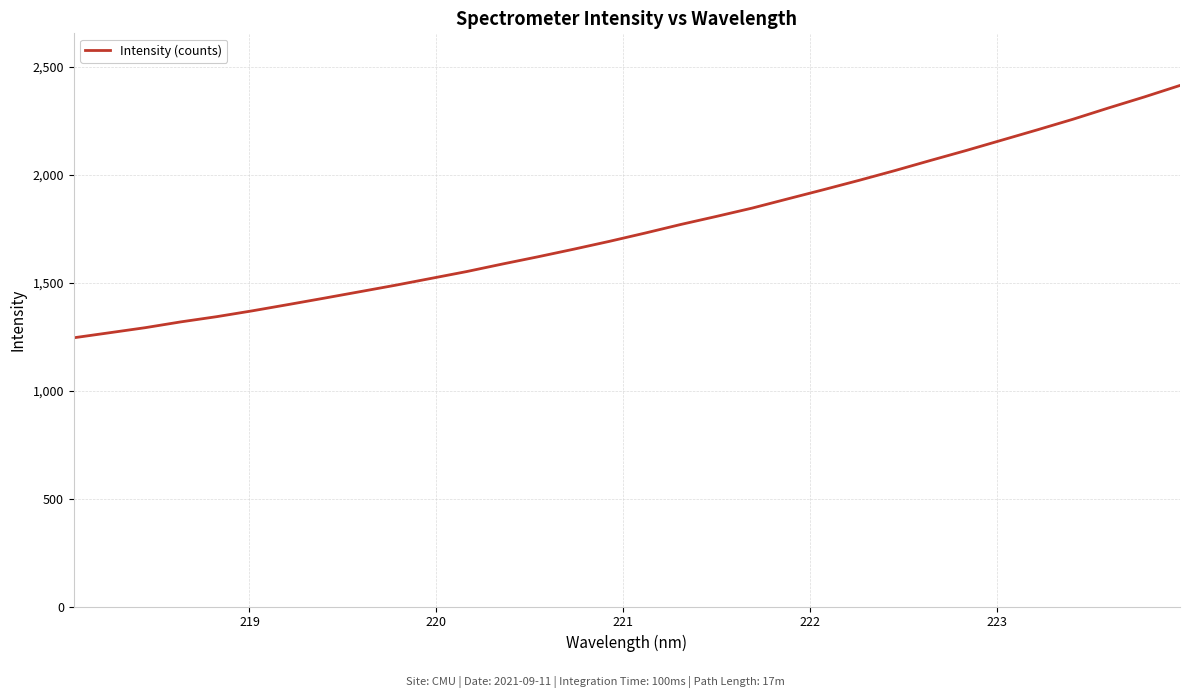

What is the smallest value displayed?

1244.4